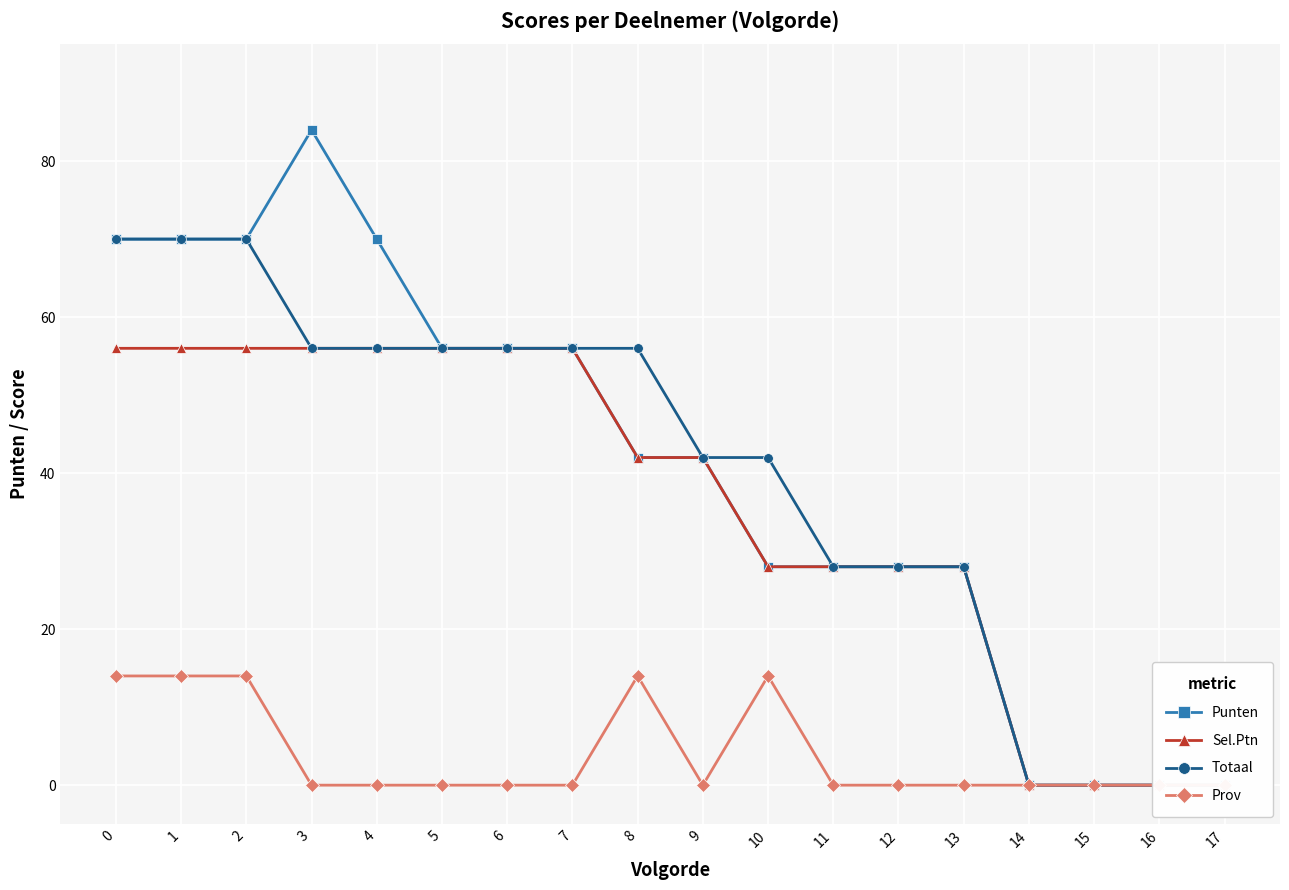

What is the sum of the Punten values at 1 and 13?

98